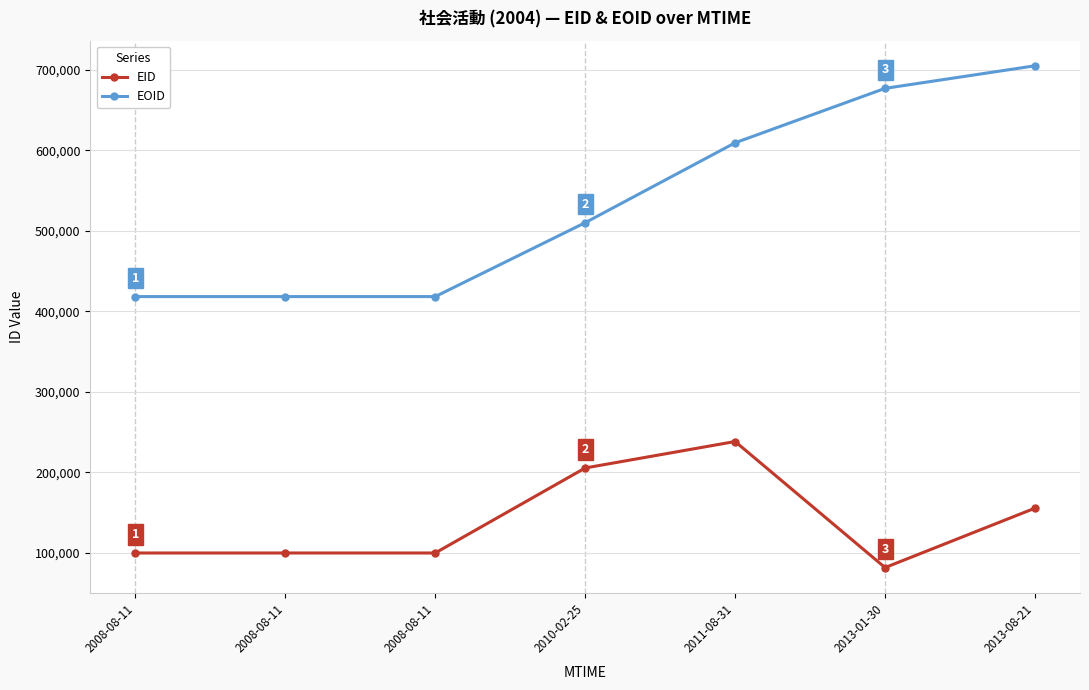

Does the chart have visible grid lines?

Yes